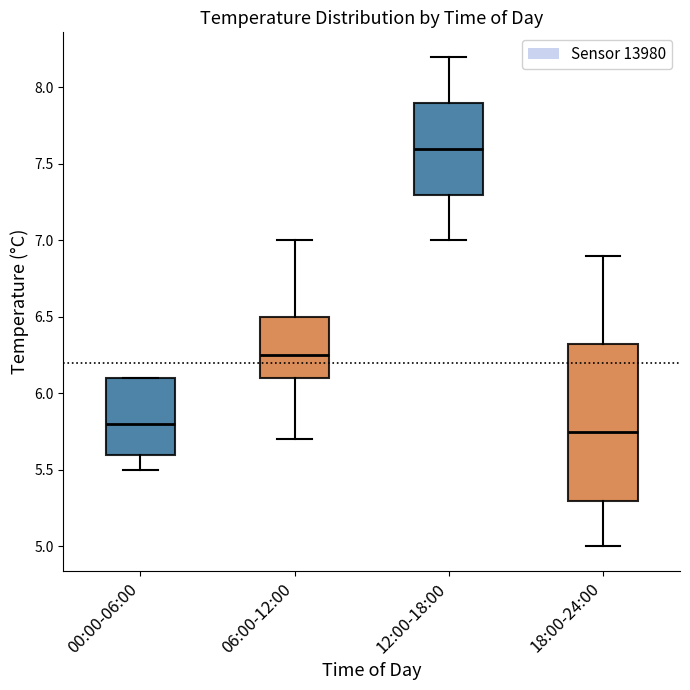

Reading left to right, read every box against the y-axis: the position of its median line, the range the box covers, and the ends of its whiskers. The values are not printed on the chart, so give them approximately, as read against the axis.

00:00-06:00: median 5.80, box 5.60 to 6.10, whiskers 5.50 to 6.10
06:00-12:00: median 6.25, box 6.10 to 6.50, whiskers 5.70 to 7.00
12:00-18:00: median 7.60, box 7.30 to 7.90, whiskers 7.00 to 8.20
18:00-24:00: median 5.75, box 5.30 to 6.35, whiskers 5.00 to 6.90